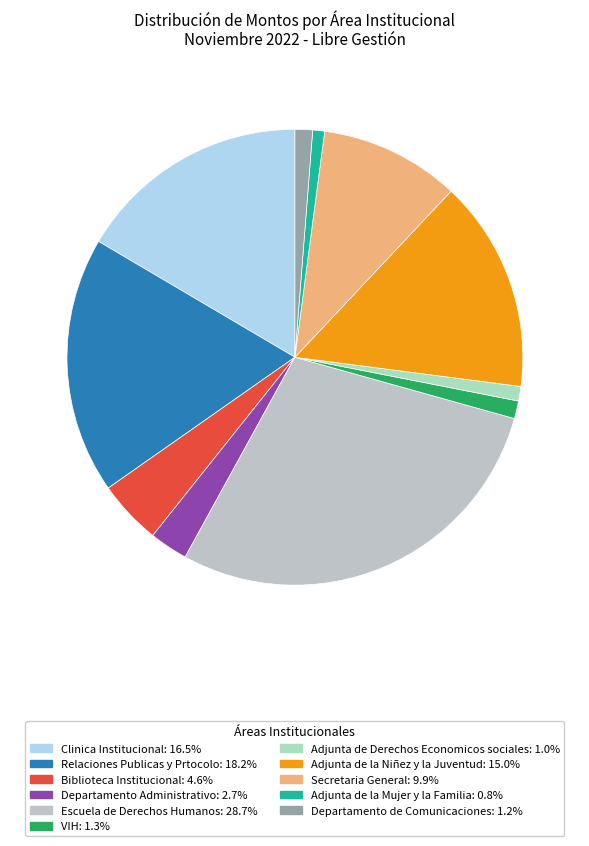

Is there any slice that represents more than half of the pie?

No